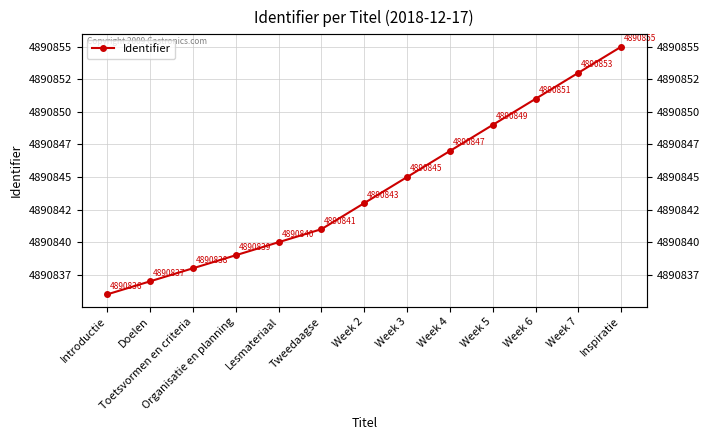

Reading left to right, what are all the values shown in this chart?

4890836	4890837	4890838	4890839	4890840	4890841	4890843	4890845	4890847	4890849	4890851	4890853	4890855